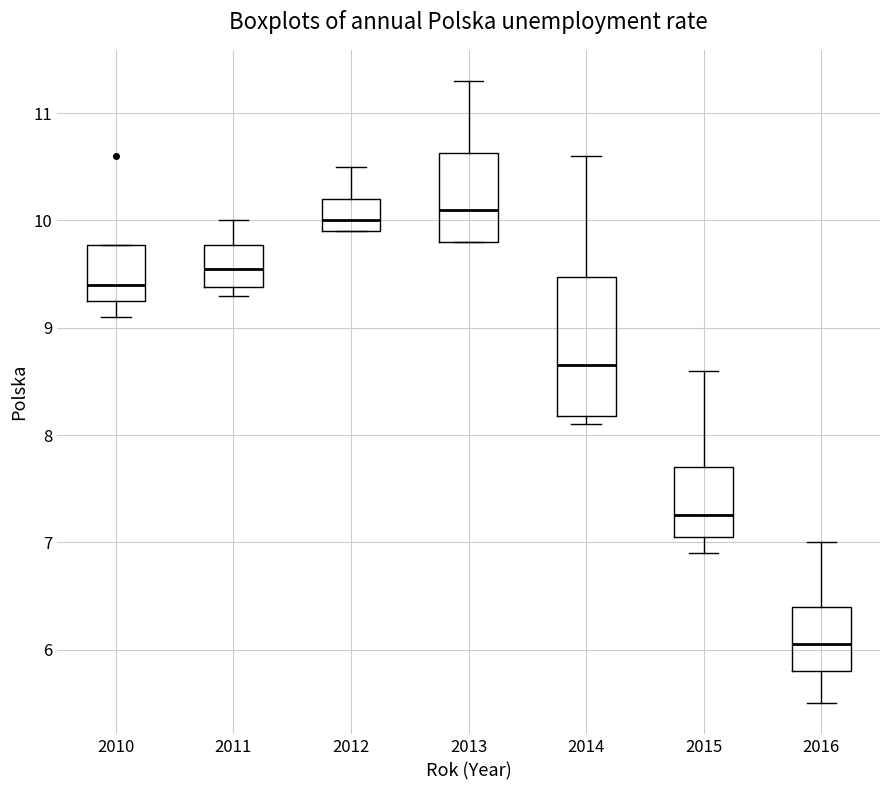

Which box is the tallest, from its lower edge to its upper edge?

2014